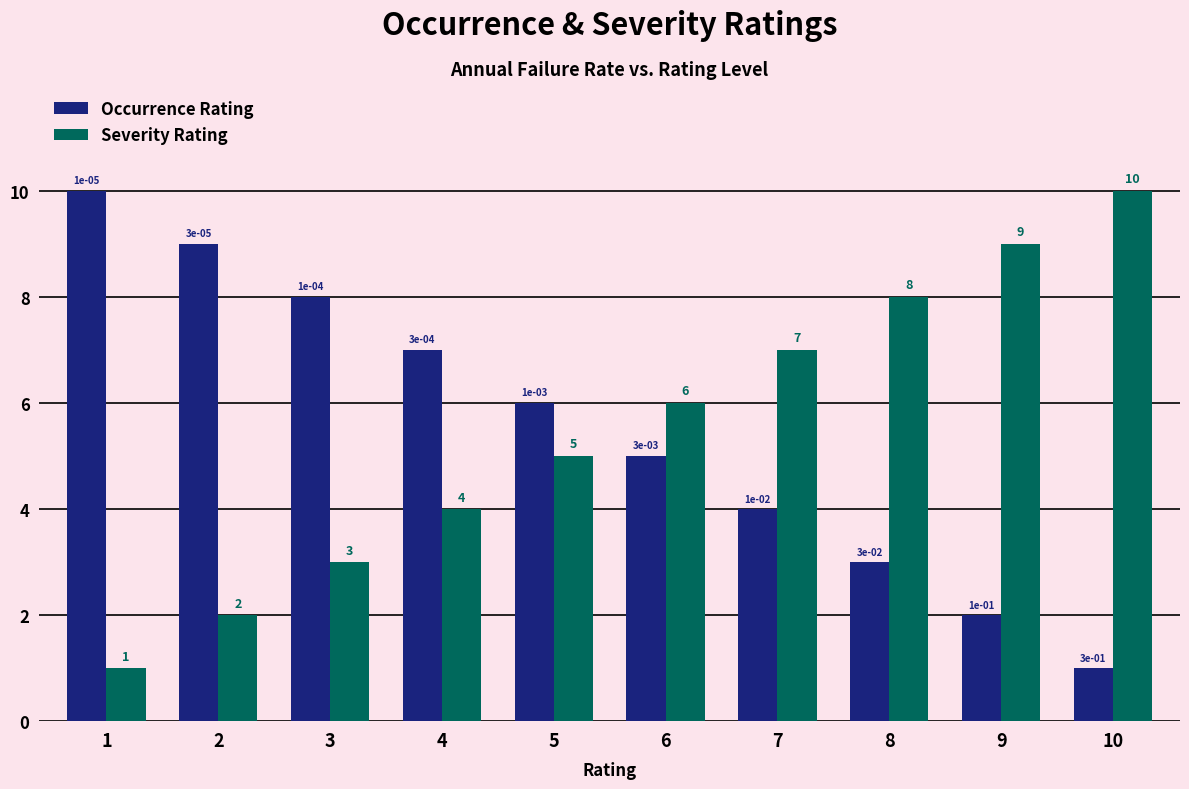

What is the average value of the Severity Rating series?

6